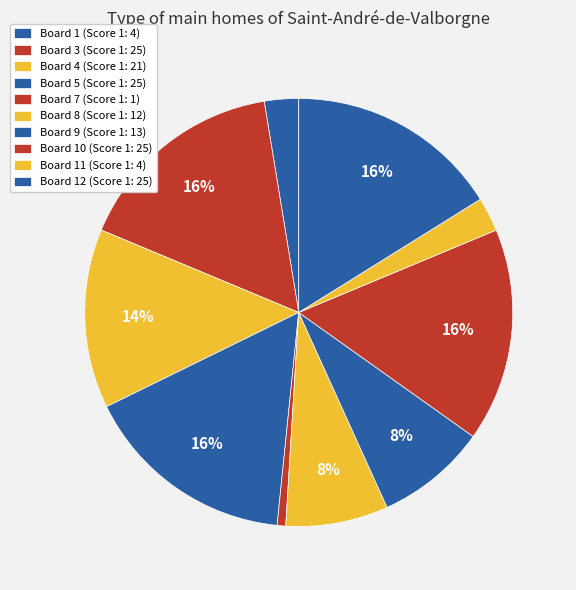

How many slices are in this pie chart?

10